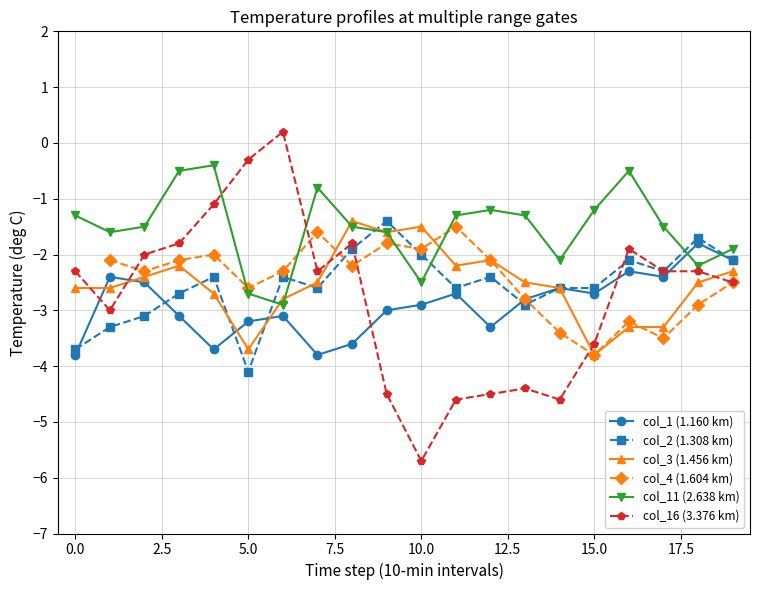

True or false: col_1 (1.160 km) has more than 1 points higher than both neighbors.

True